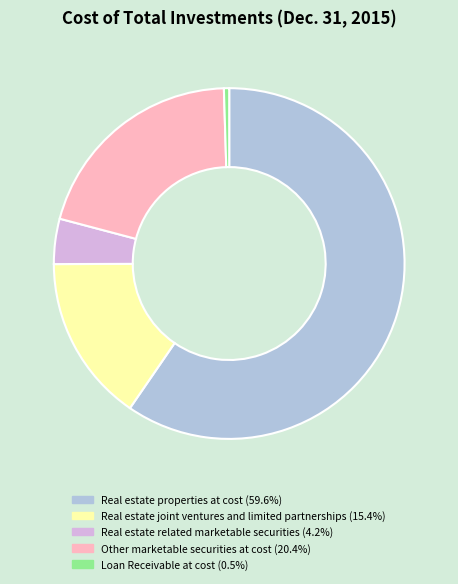

Which has a higher value, Real estate properties at cost or Other marketable securities at cost?

Real estate properties at cost